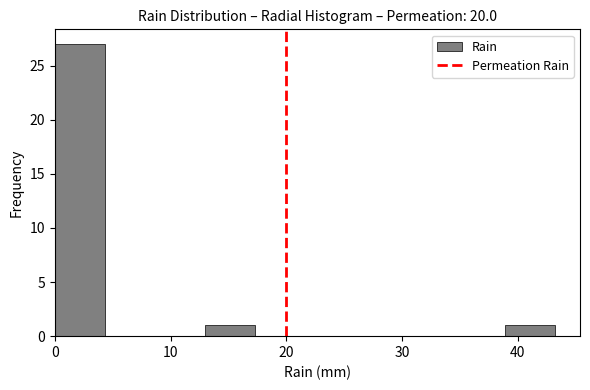

Reading left to right, list every bar in this chart as the range it spans on the x-axis followed by its height. Neither the bar edges nor the heights are printed on the chart, so give them approximately, as read against the axes.

0 to 4: 27
4 to 9: 0
9 to 13: 0
13 to 17: 1
17 to 22: 0
22 to 26: 0
26 to 30: 0
30 to 35: 0
35 to 39: 0
39 to 43: 1